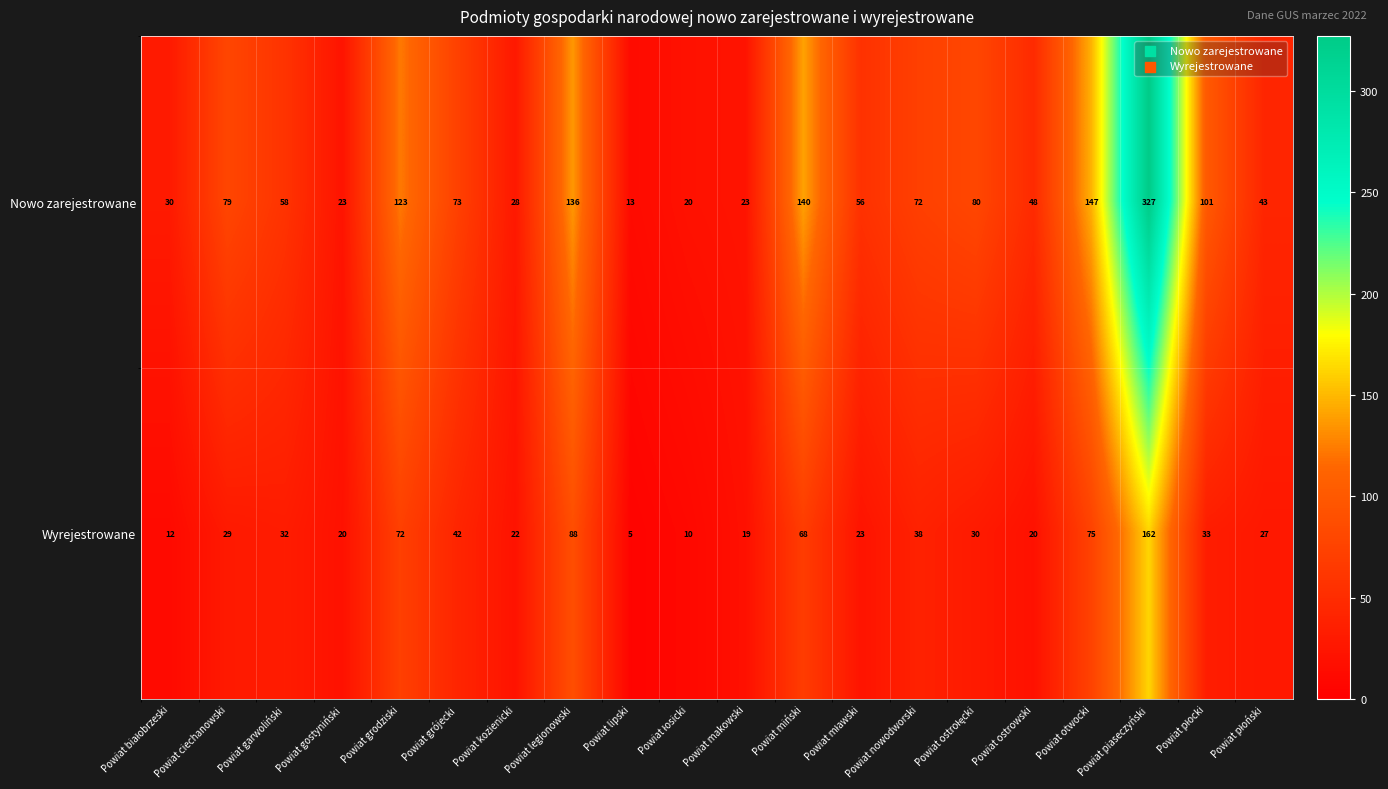

Read the Wyrejestrowane value at Powiat grodziski, to the nearest 5.

70